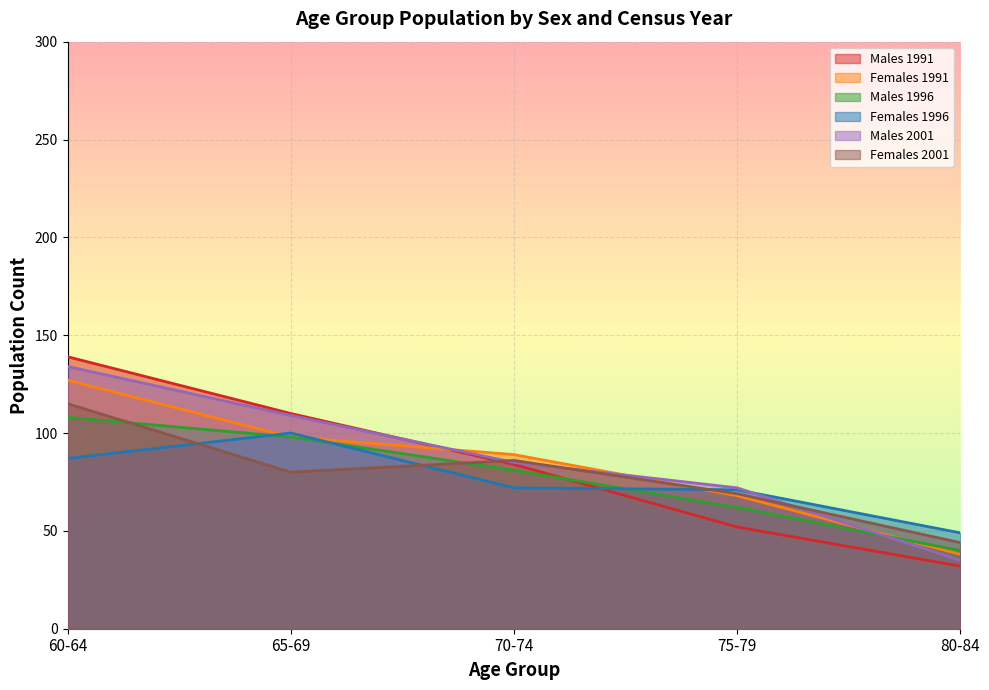

True or false: Females 1991 has a value of 68 at 65-69.

False